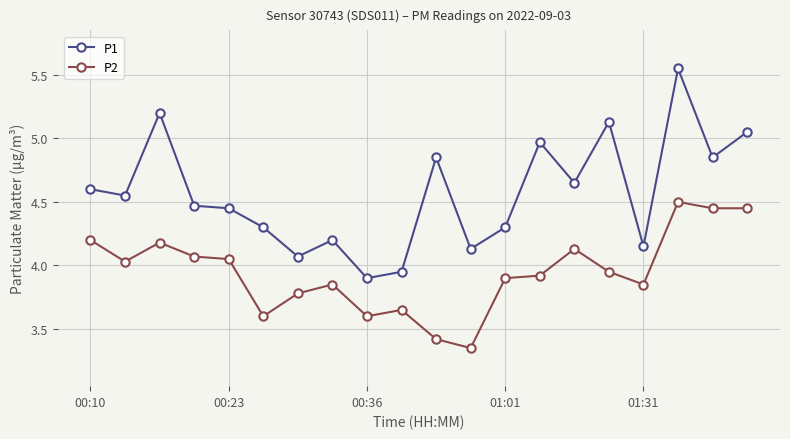

True or false: P1 and P2 cross at least once.

False